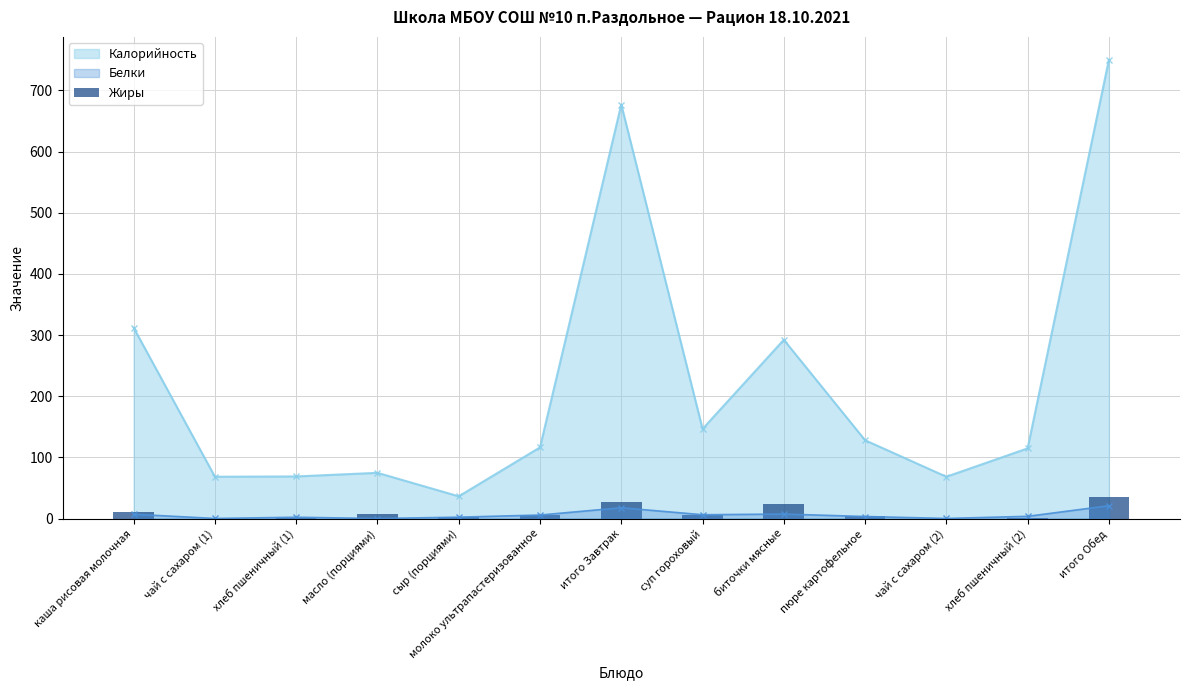

Reading right to left, what are all the values shown in this chart?

итого Обед=35.0	хлеб пшеничный (2)=0.3	чай с сахаром (2)=0.1	пюре картофельное=4.4	биточки мясные=24.4	суп гороховый=5.4	итого Завтрак=27.8	молоко ультрапастеризованное=6.2	сыр (порциями)=3.0	масло (порциями)=8.3	хлеб пшеничный (1)=0.2	чай с сахаром (1)=0.1	каша рисовая молочная=10.0